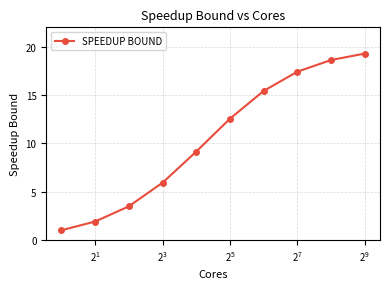

What is the difference between the maximum and minimum values?

18.3